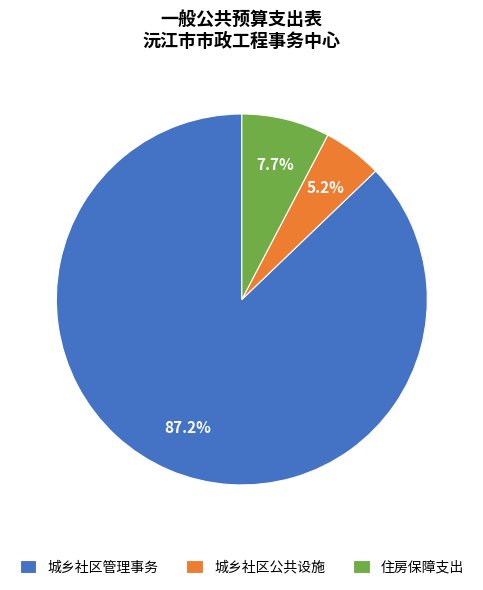

Is 住房保障支出 the majority of the pie?

No